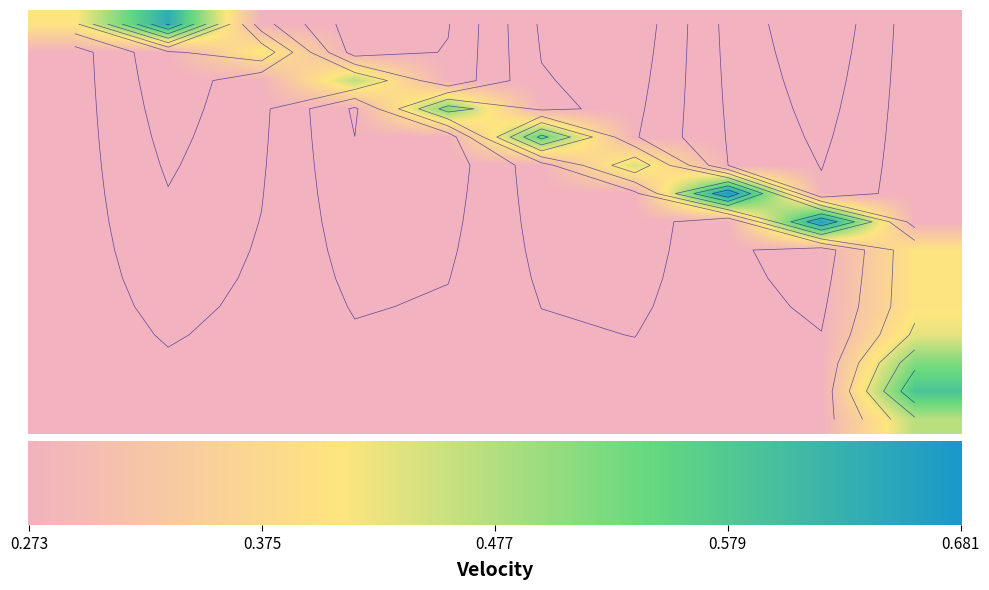

Count the 212106082 values in the range 0 to 1.

10